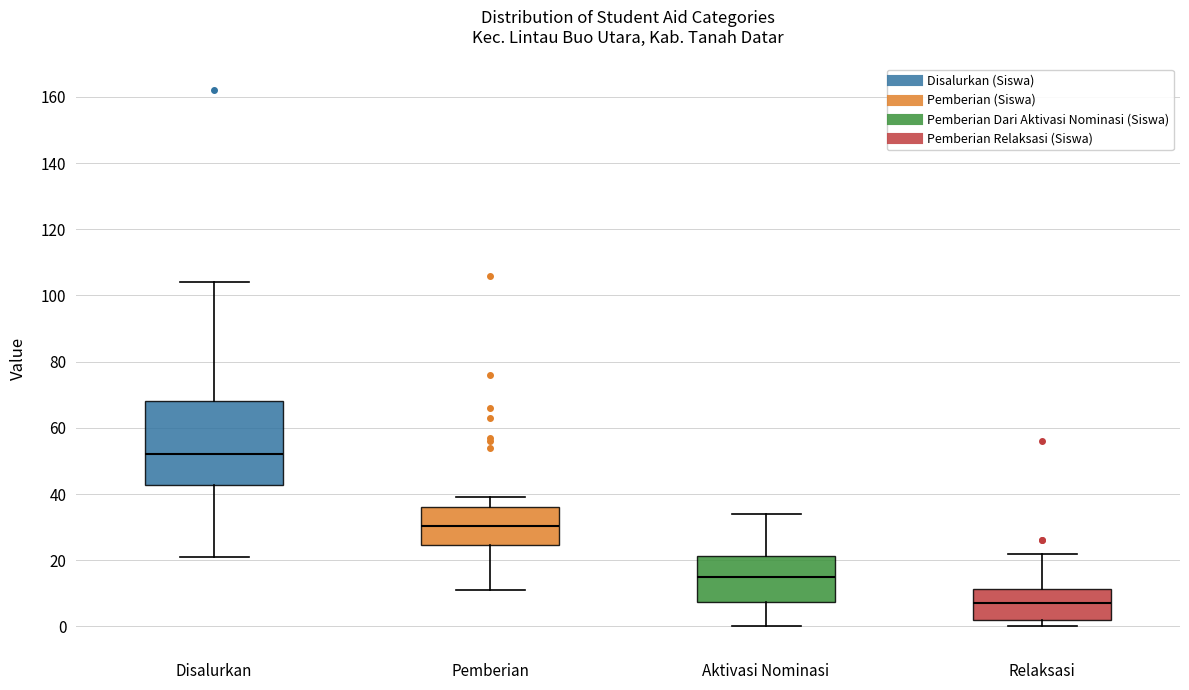

Reading left to right, transcribe this box plot: for each box, give where its median line is, the range the box spans, and where its two whiskers end, as read against the y-axis. The values are not printed on the chart, so give them approximately, as read against the axis.

Disalurkan: median 52, box 42 to 68, whiskers 22 to 104
Pemberian: median 30, box 24 to 36, whiskers 12 to 40
Aktivasi Nominasi: median 16, box 8 to 22, whiskers 0 to 34
Relaksasi: median 8, box 2 to 12, whiskers 0 to 22